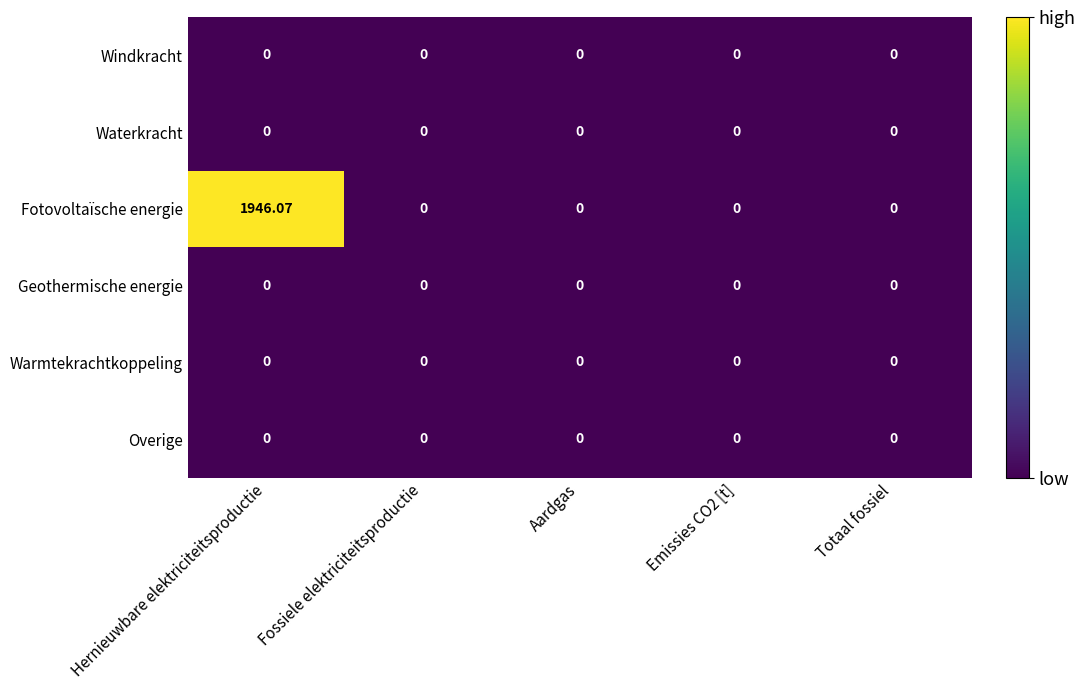

Between Hernieuwbare elektriciteitsproductie and Fossiele elektriciteitsproductie, which series saw the biggest shift?

Fotovoltaïsche energie